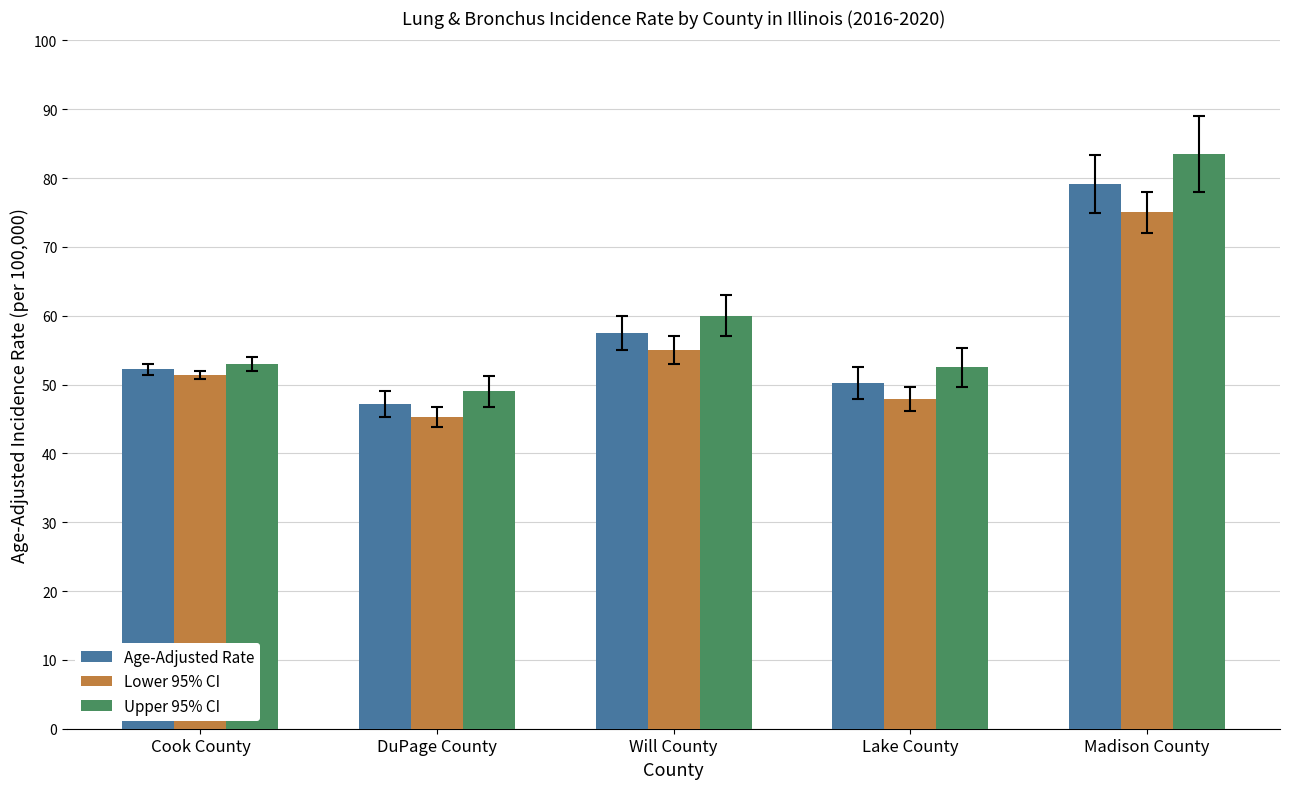

At how many categories does at least one series exceed 58?

2